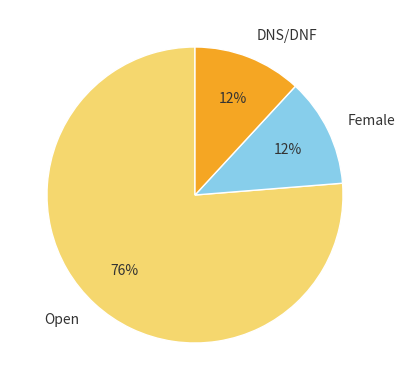

Is there any slice that represents more than half of the pie?

Yes